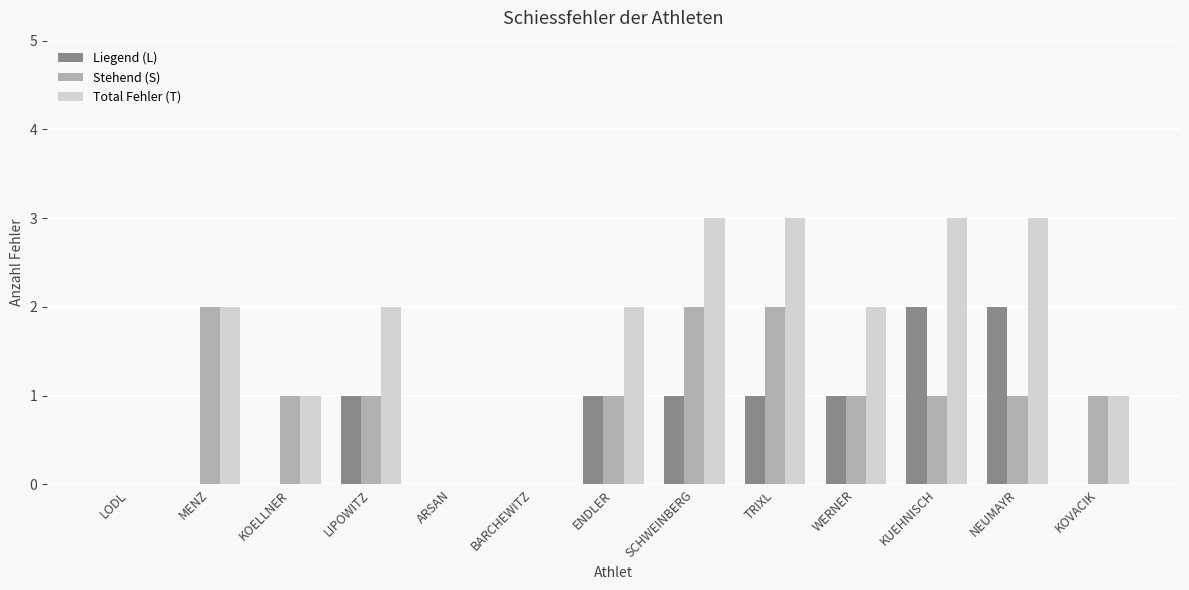

Which series changed the most between LODL and NEUMAYR?

Total Fehler (T)